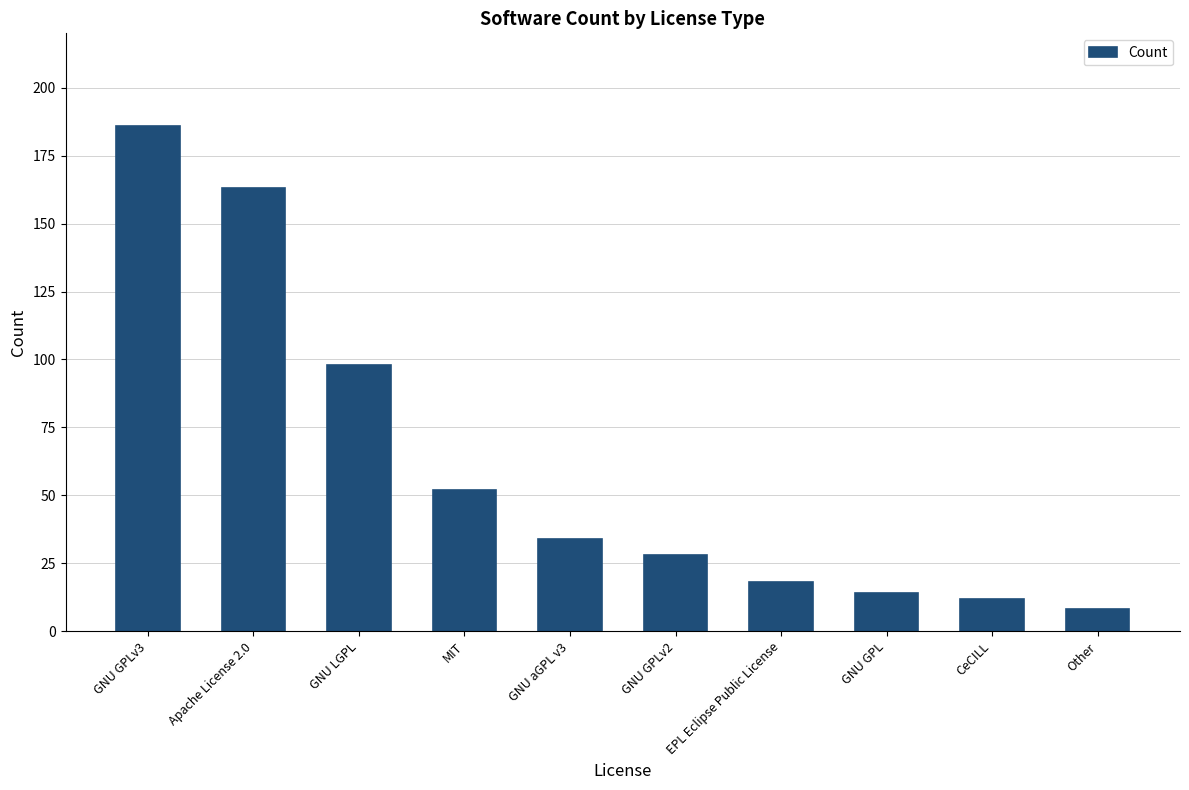

What is the value of the 8th bar from the left?

14